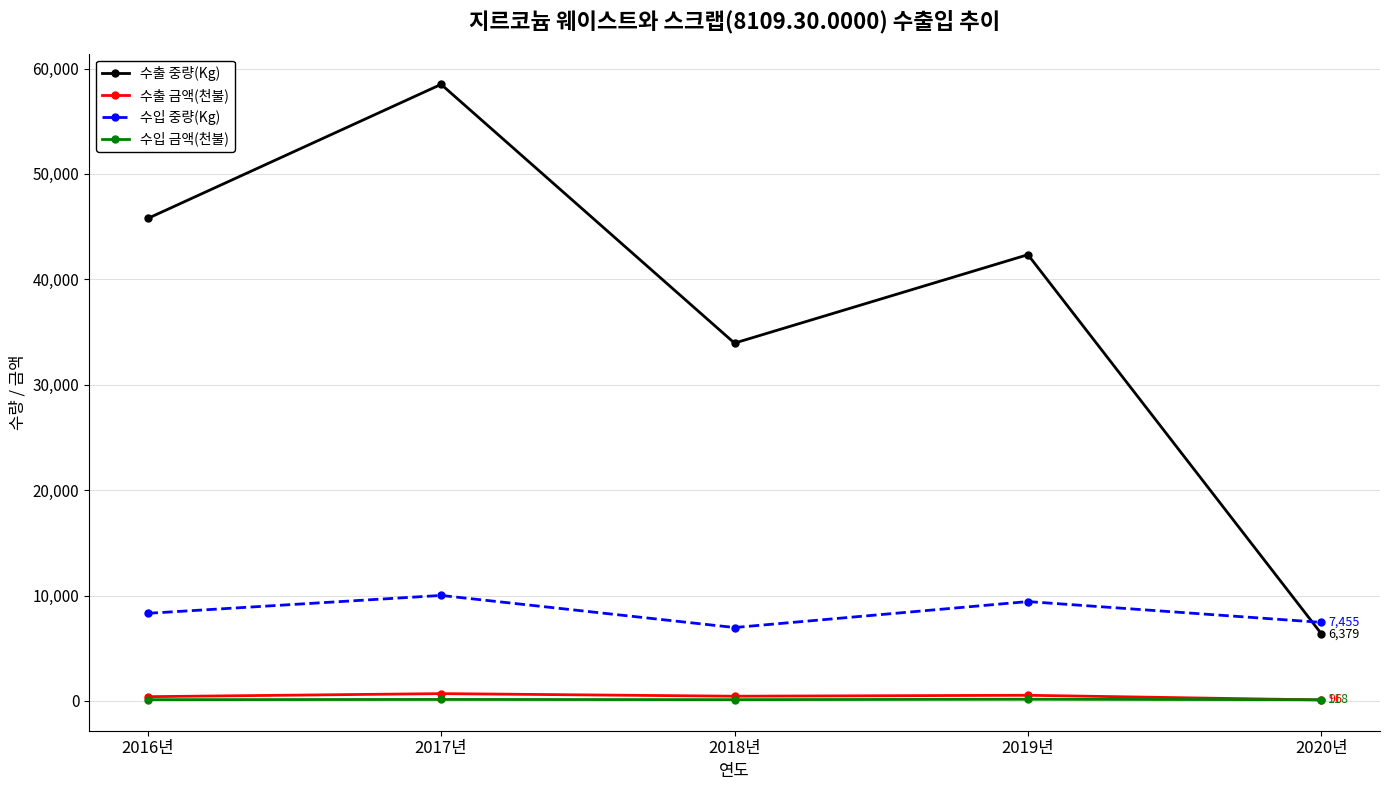

How many lines are shown in the chart?

4